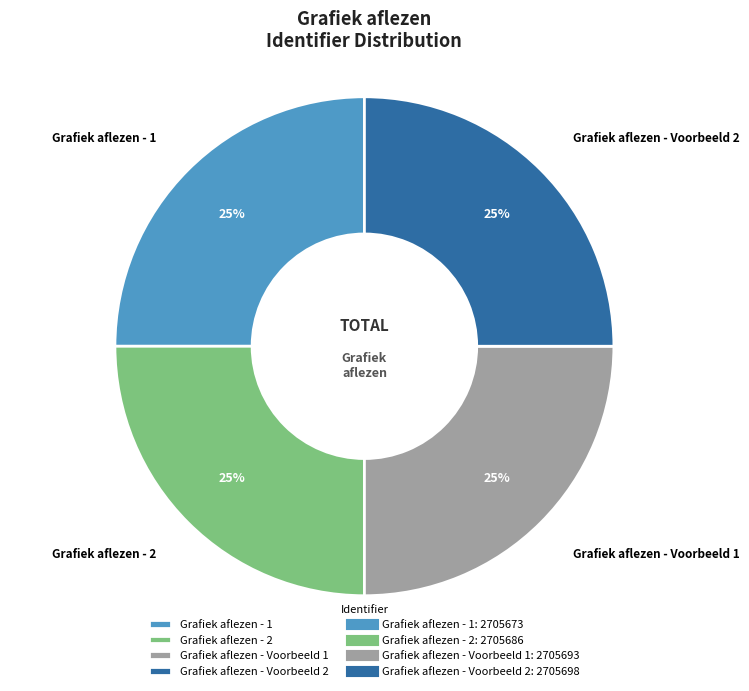

To the nearest percent, what is the combined percentage of Grafiek aflezen - 2 and Grafiek aflezen - 1?

50%